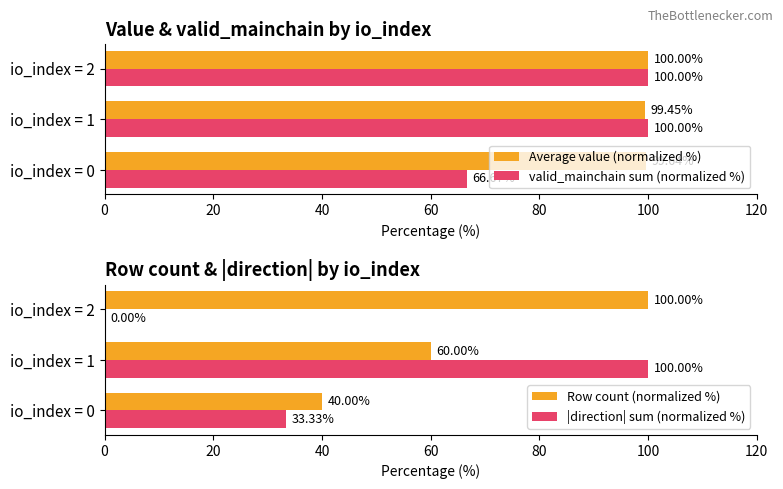

What is the difference between the second highest and minimum values in the valid_mainchain sum (normalized %) series?

33.3